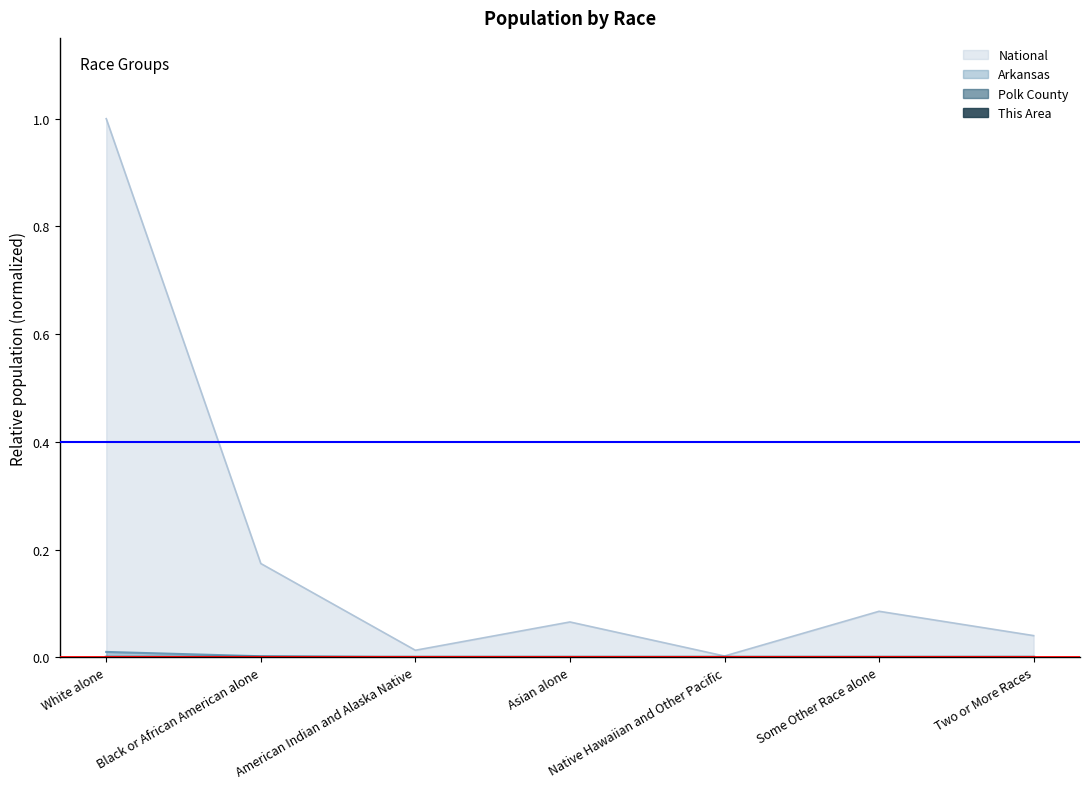

At Native Hawaiian and Other Pacific, list the series in order from smallest to largest.

This Area, Polk County, Arkansas, National